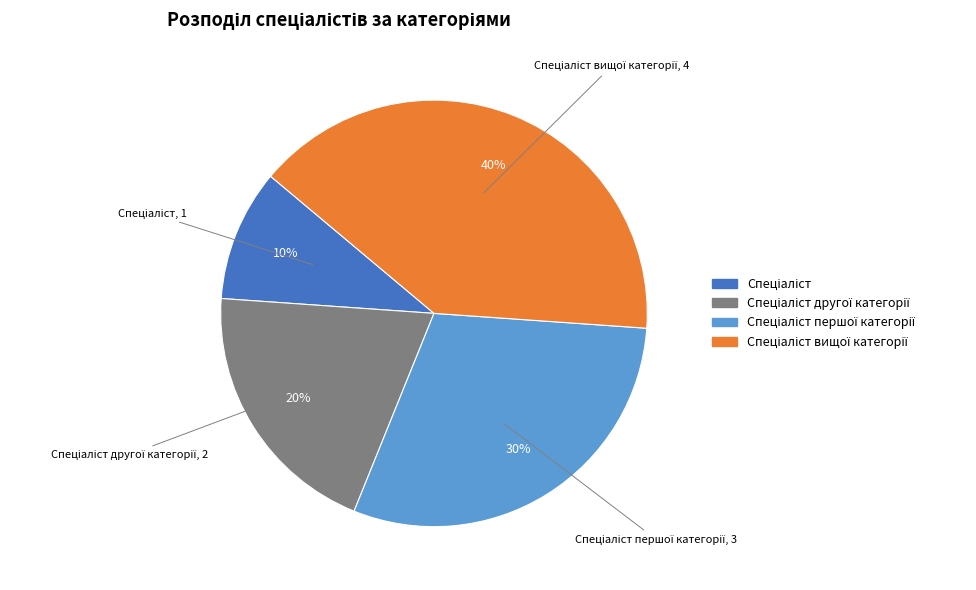

To the nearest percent, what is the difference between the largest and smallest slice percentages?

30%